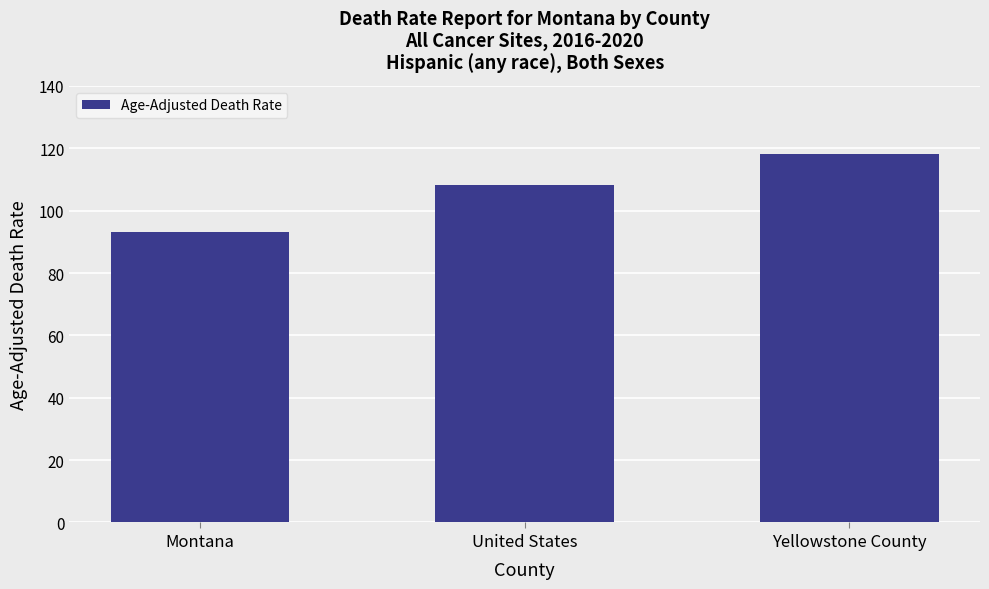

Read the value at United States.

108.2